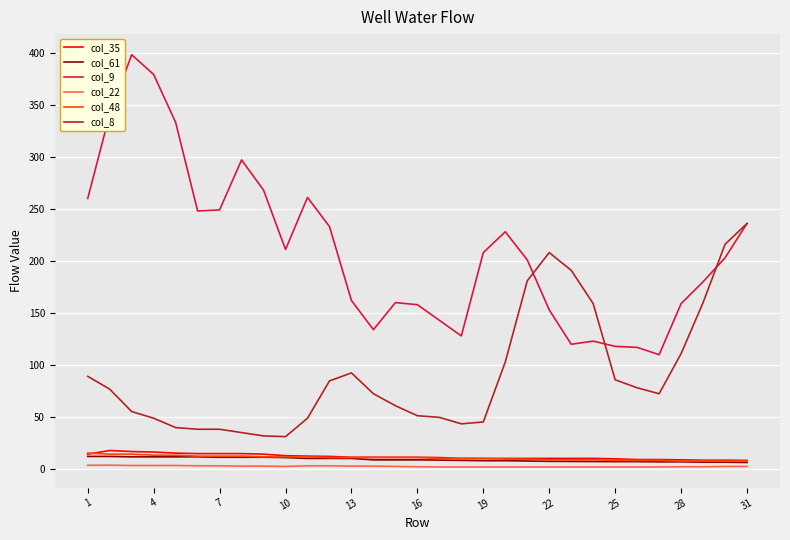

What are all the series names shown in the legend?

col_35, col_61, col_9, col_22, col_48, col_8